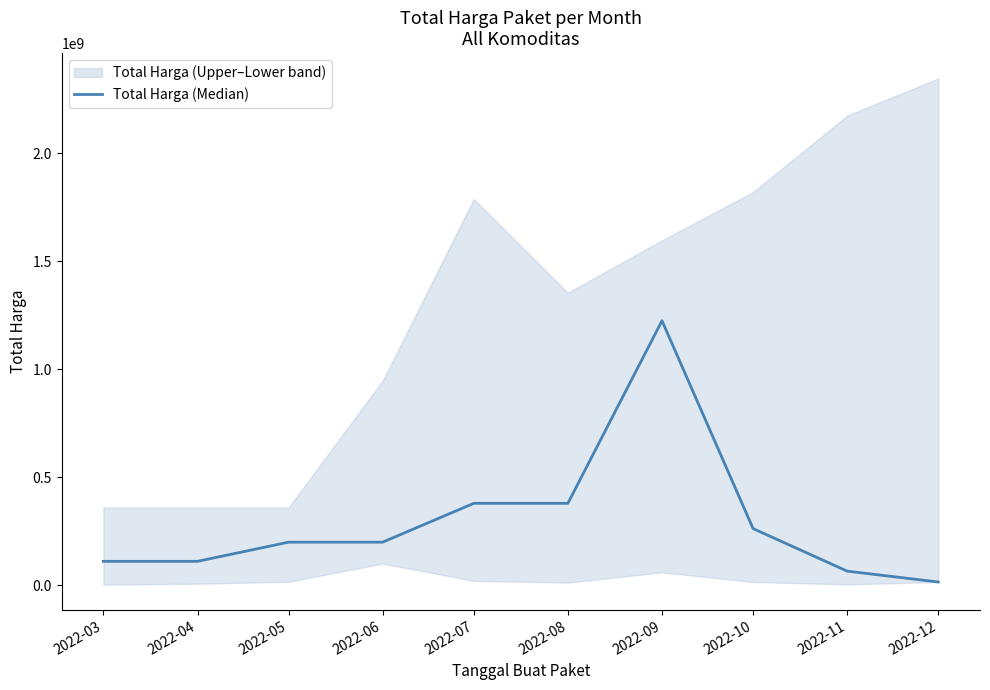

At which category does the chart reach its peak across all series?

2022-09